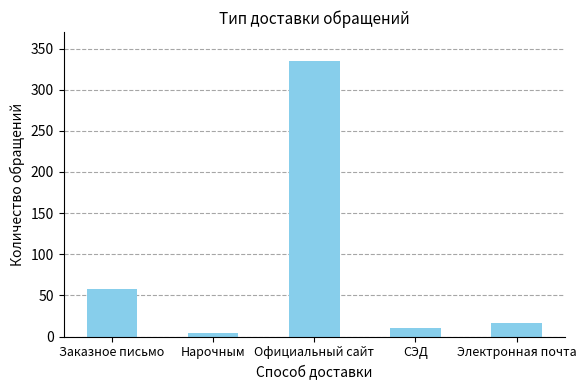

What is the maximum value shown in the chart?

335